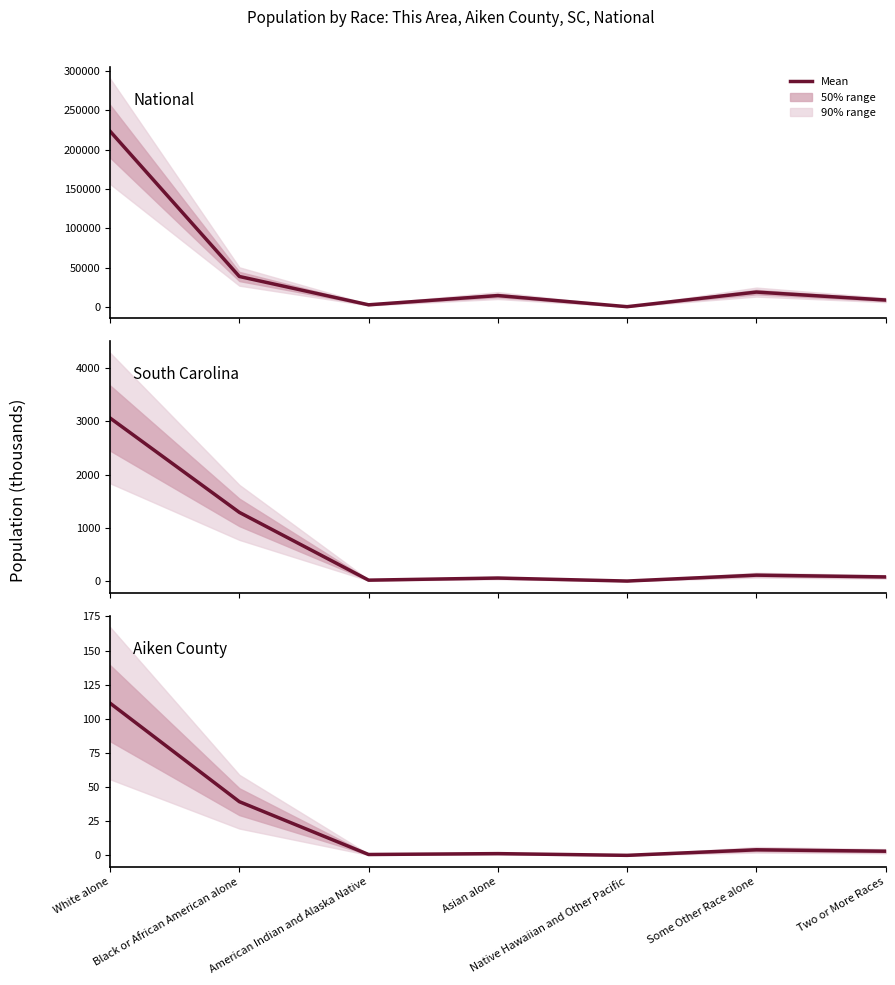

True or false: Aiken County and National cross at least once.

False